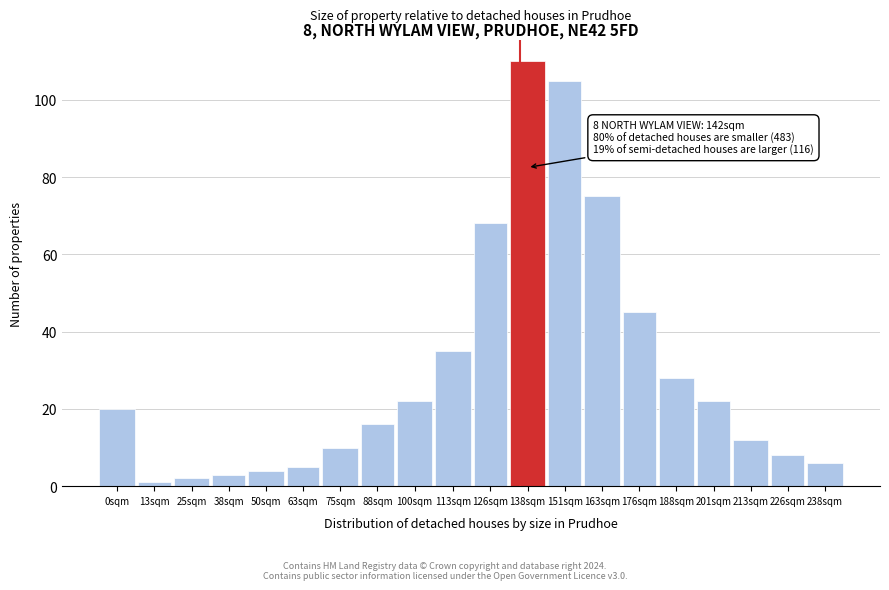

Reading right to left, what are all the values shown in this chart?

6	8	12	22	28	45	75	105	110	68	35	22	16	10	5	4	3	2	1	20